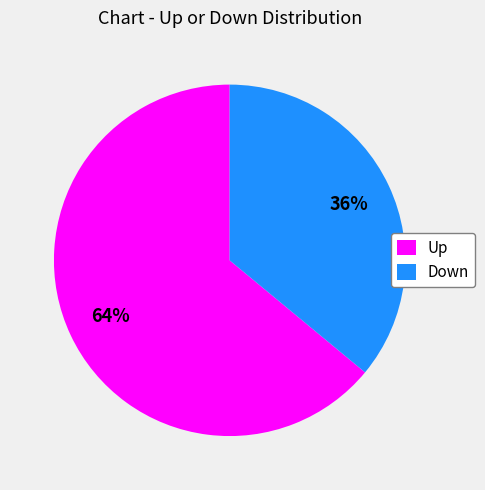

Which slice is the largest?

Up